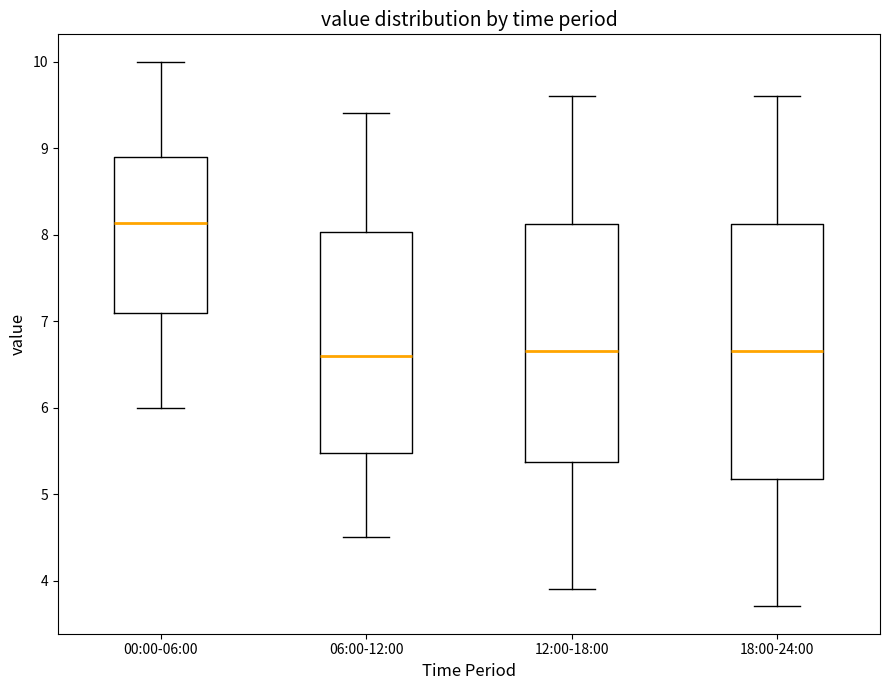

Where does the median line of the box for 06:00-12:00 sit on the y-axis? The values are not printed on the chart, so give them approximately, as read against the axis.

6.6